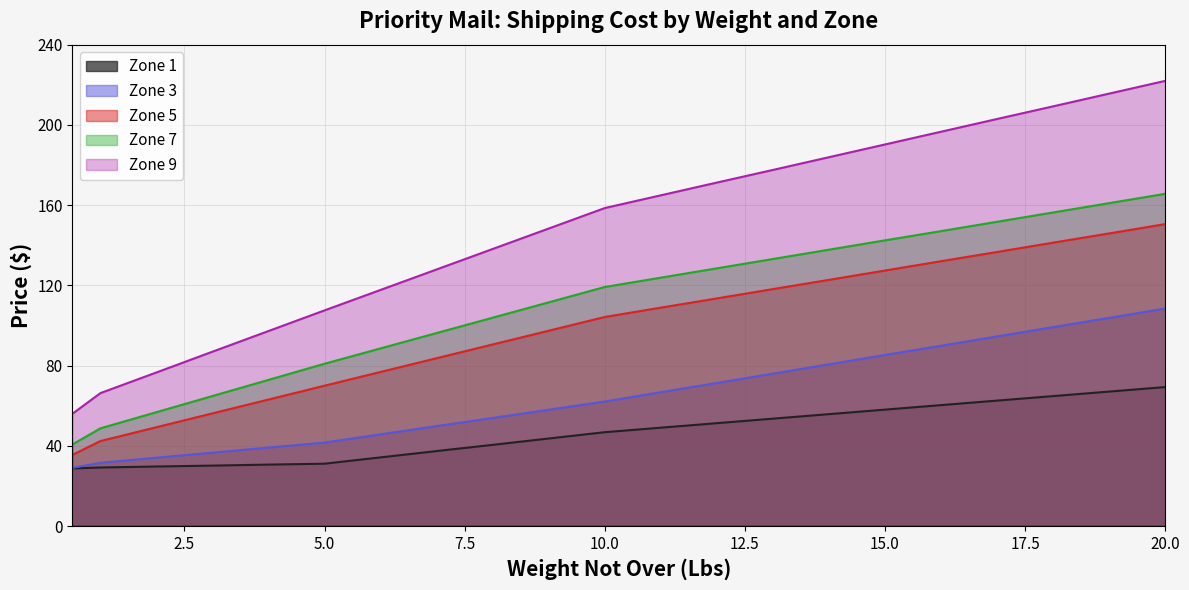

What is the label of the 9th point from the right?

12